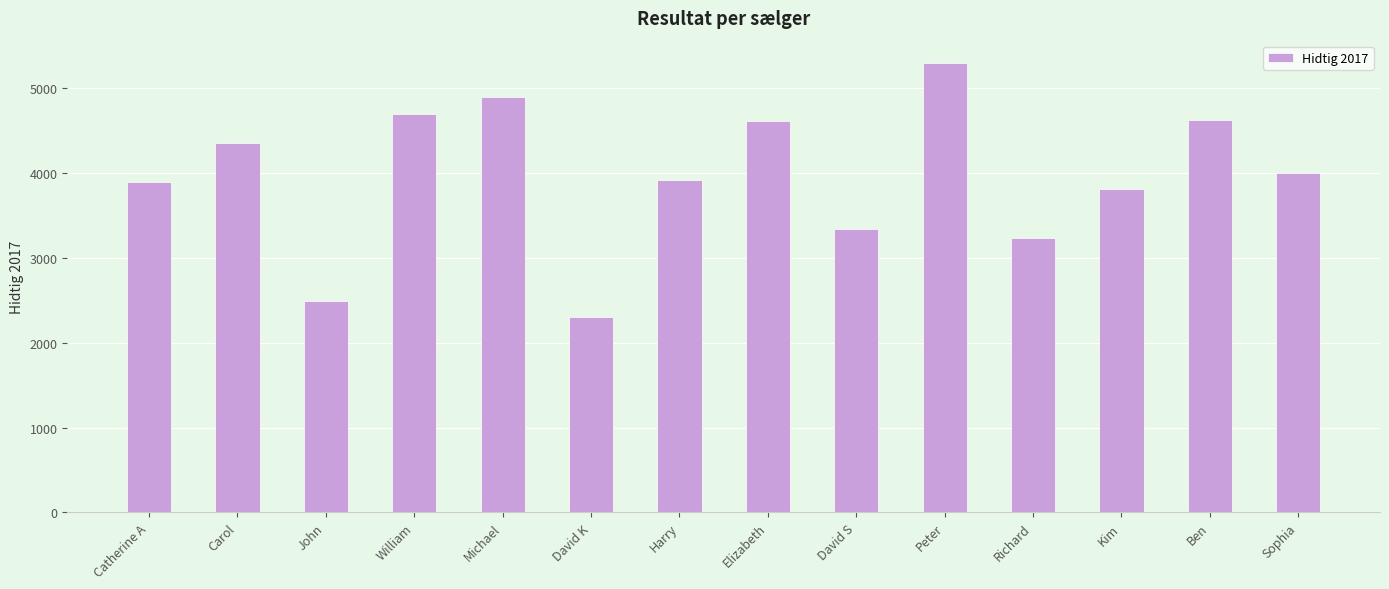

At which category does the chart reach its minimum across all series?

David K